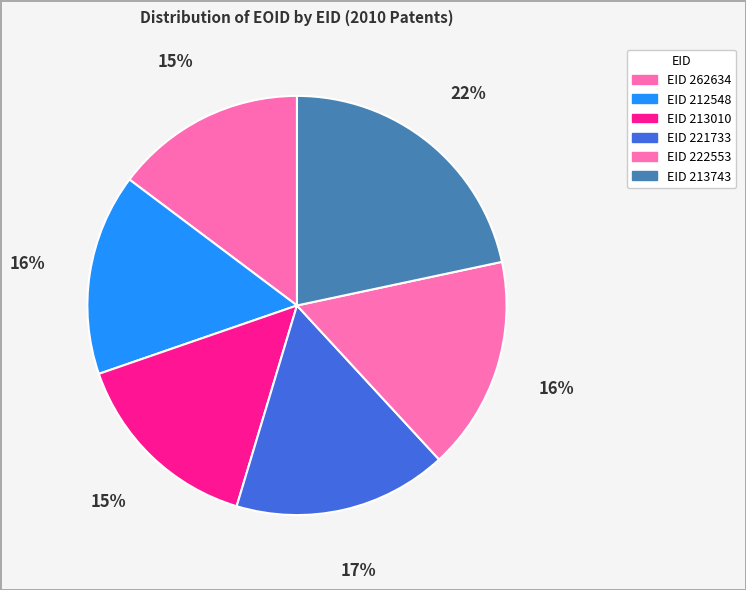

How many segments does this pie chart have?

6